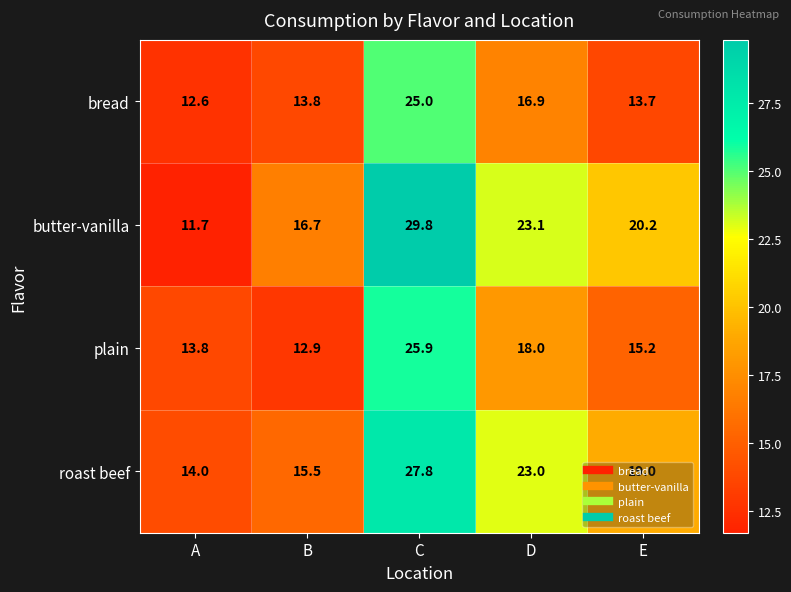

True or false: butter-vanilla has a value of 13.9 at E.

False